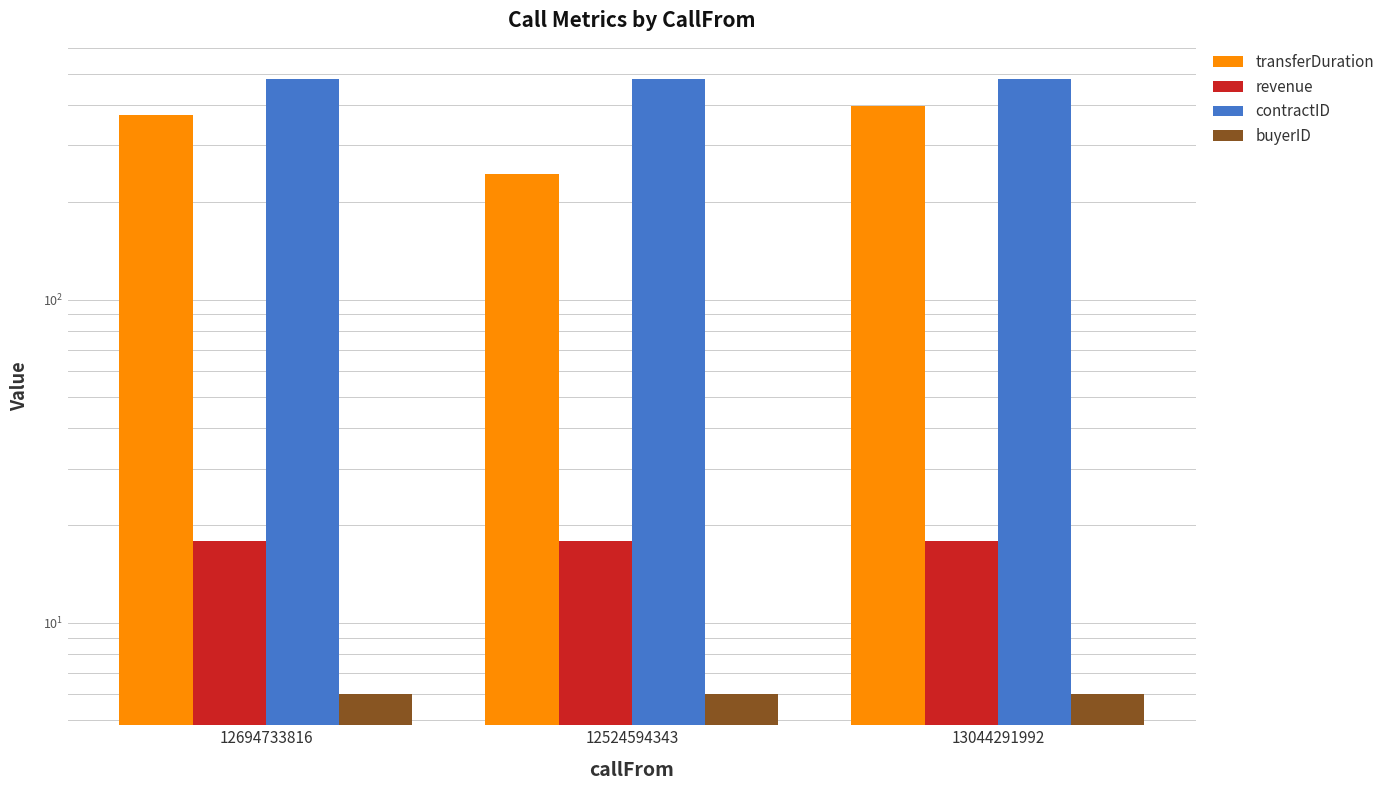

What is the spread (max minus min) of values at 12694733816?

477.0